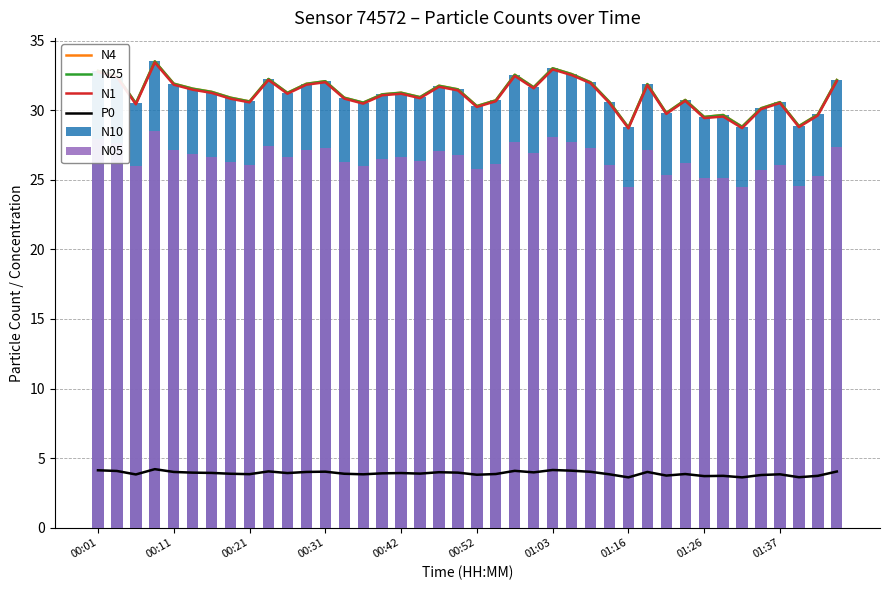

List the series in order of their peak value, lowest first.

P0, N05, N1, N4, N25, N10